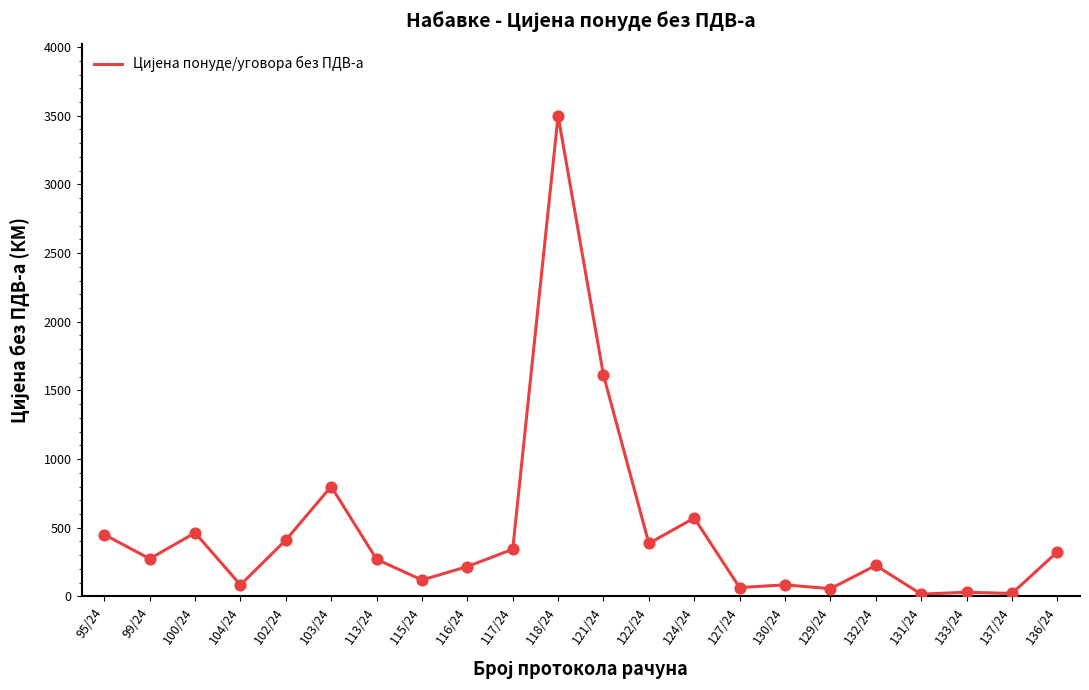

Which has a higher value, 116/24 or 95/24?

95/24